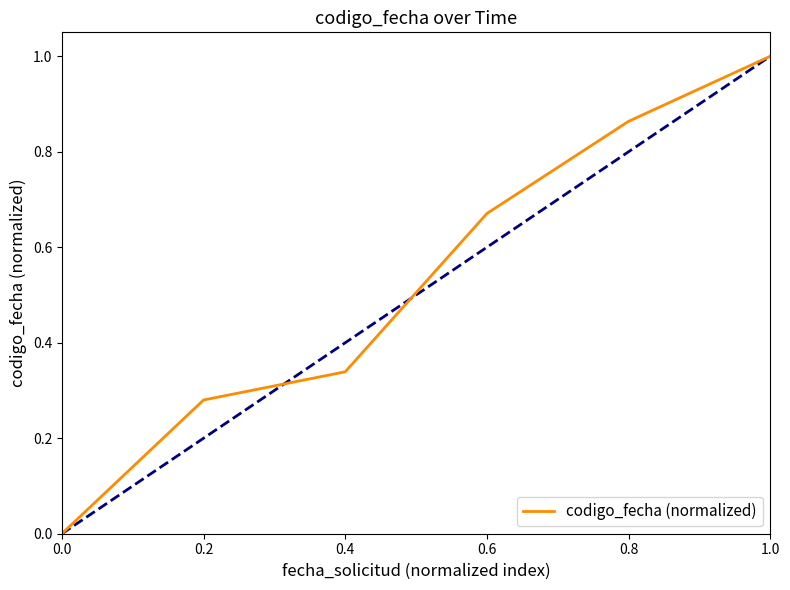

What position from the left is 0.0?

1